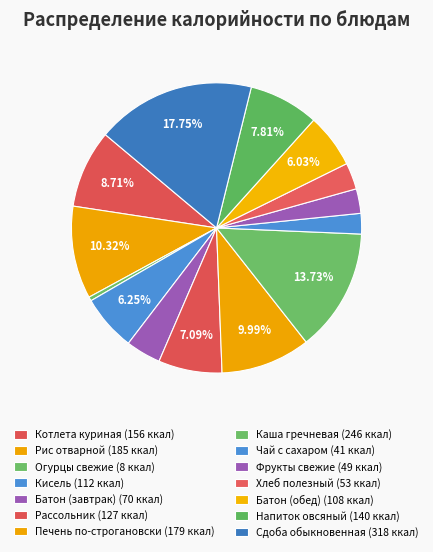

How many segments does this pie chart have?

14